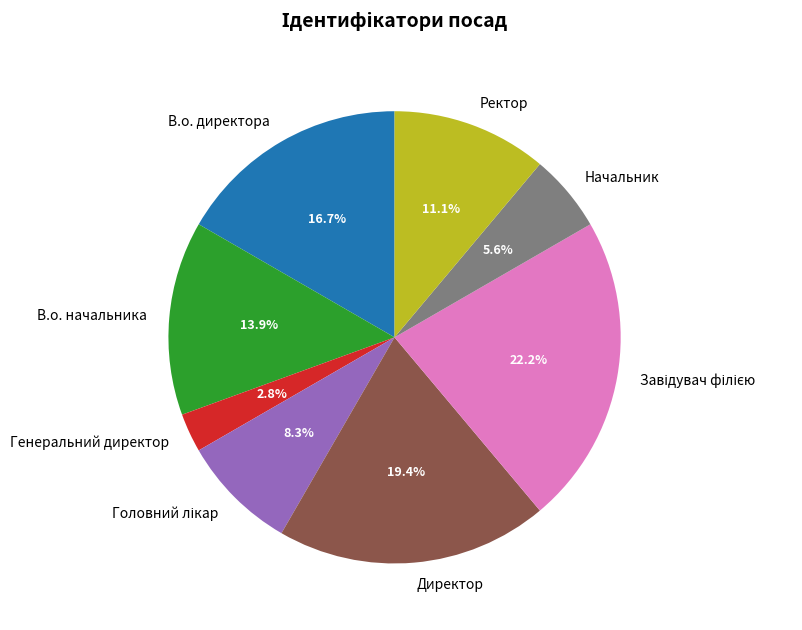

Approximately how many times larger is the value at В.о. директора compared to В.о. начальника?

1.2